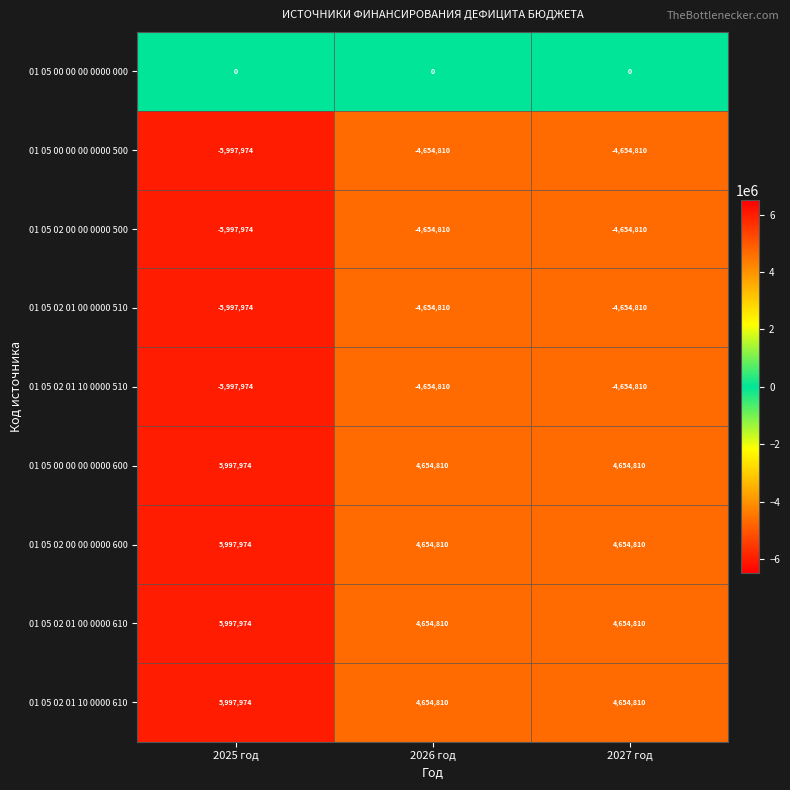

What is the spread (max minus min) of values at 2025 год?

11995948